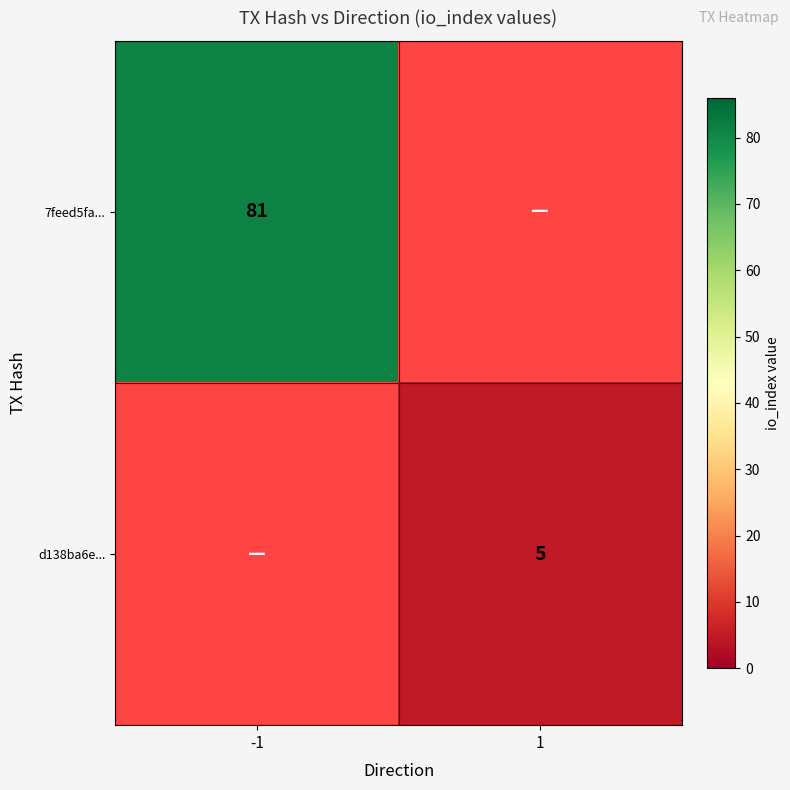

Is the value of 7feed5fa... at -1 greater than the value of d138ba6e... at 1?

Yes